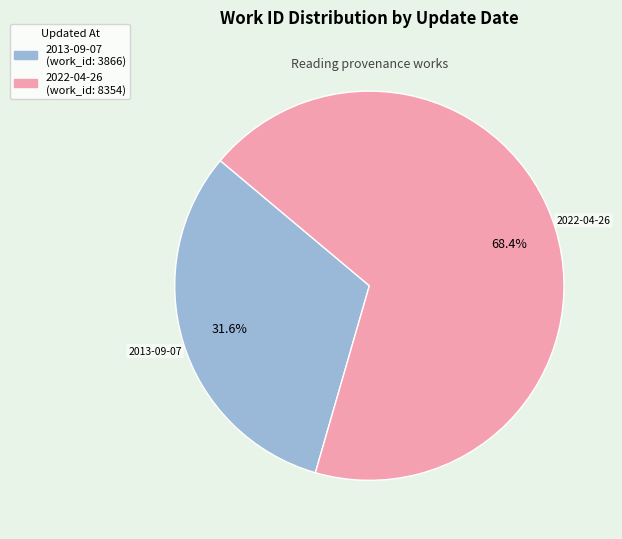

To the nearest percent, what portion does 2022-04-26 represent?

68%